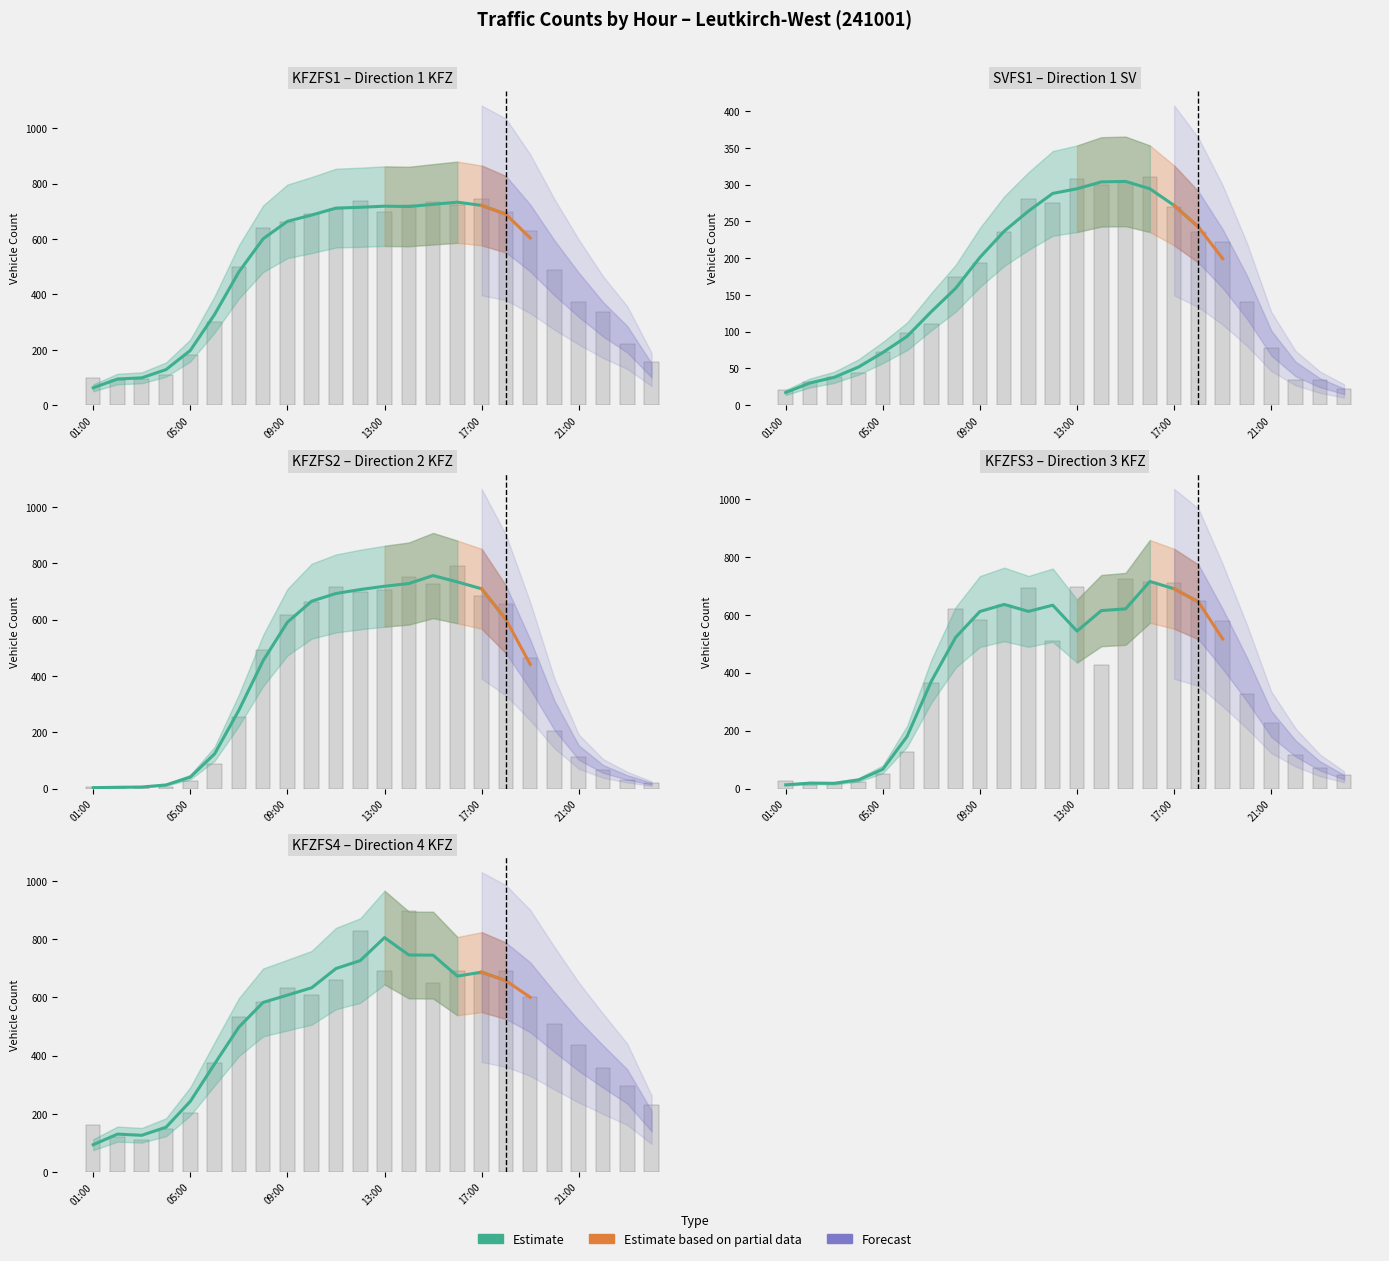

Reading left to right, what are all the values shown in this chart?

KFZFS1: 01:00=97	02:00=92	03:00=95	04:00=110	05:00=181	06:00=302	07:00=500	08:00=641	09:00=661	10:00=689	11:00=709	12:00=736	13:00=698	14:00=721	15:00=732	16:00=722	17:00=744	18:00=697	19:00=627	20:00=487	21:00=373	22:00=336	23:00=222	24:00=156
SVFS1: 01:00=21	02:00=31	03:00=39	04:00=44	05:00=73	06:00=98	07:00=110	08:00=174	09:00=193	10:00=236	11:00=281	12:00=275	13:00=308	14:00=300	15:00=303	16:00=310	17:00=270	18:00=235	19:00=222	20:00=141	21:00=78	22:00=35	23:00=35	24:00=22
KFZFS2: 01:00=4	02:00=6	03:00=4	04:00=7	05:00=28	06:00=88	07:00=254	08:00=493	09:00=617	10:00=663	11:00=717	12:00=699	13:00=705	14:00=752	15:00=728	16:00=790	17:00=684	18:00=655	19:00=464	20:00=205	21:00=112	22:00=67	23:00=31	24:00=21
KFZFS3: 01:00=25	02:00=14	03:00=18	04:00=23	05:00=49	06:00=128	07:00=364	08:00=620	09:00=582	10:00=632	11:00=693	12:00=510	13:00=696	14:00=425	15:00=722	16:00=714	17:00=709	18:00=646	19:00=578	20:00=326	21:00=227	22:00=117	23:00=72	24:00=47
KFZFS4: 01:00=160	02:00=121	03:00=109	04:00=148	05:00=204	06:00=376	07:00=534	08:00=583	09:00=631	10:00=609	11:00=659	12:00=829	13:00=691	14:00=896	15:00=650	16:00=689	17:00=680	18:00=691	19:00=600	20:00=510	21:00=436	22:00=356	23:00=296	24:00=229